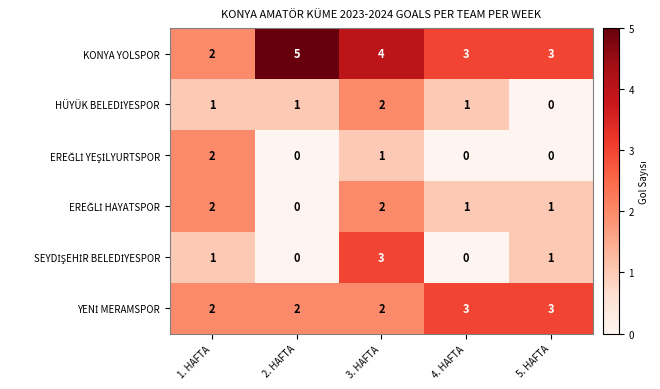

What is the approximate value of KONYA YOLSPOR at 2. HAFTA?

5